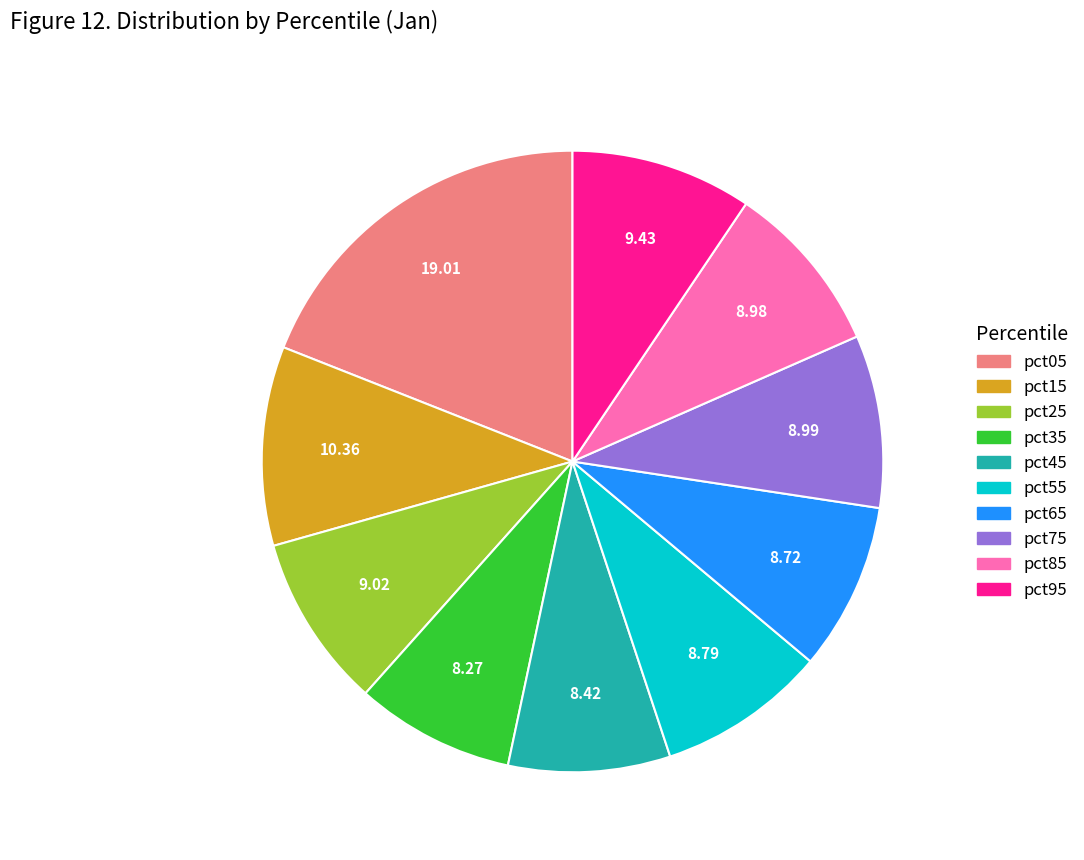

Does pct75 represent more than half of the total?

No